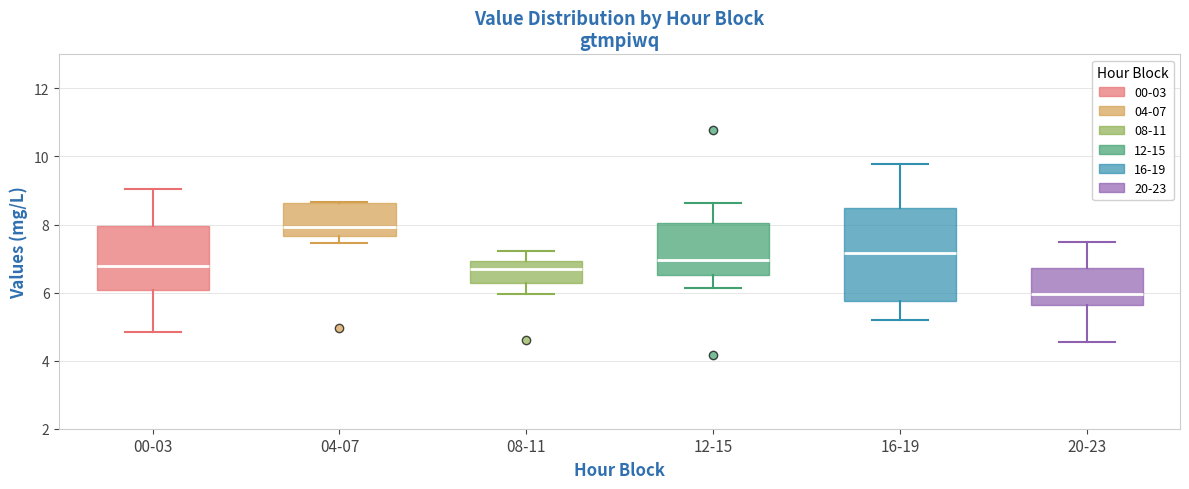

Which box has the lowest median line?

20-23